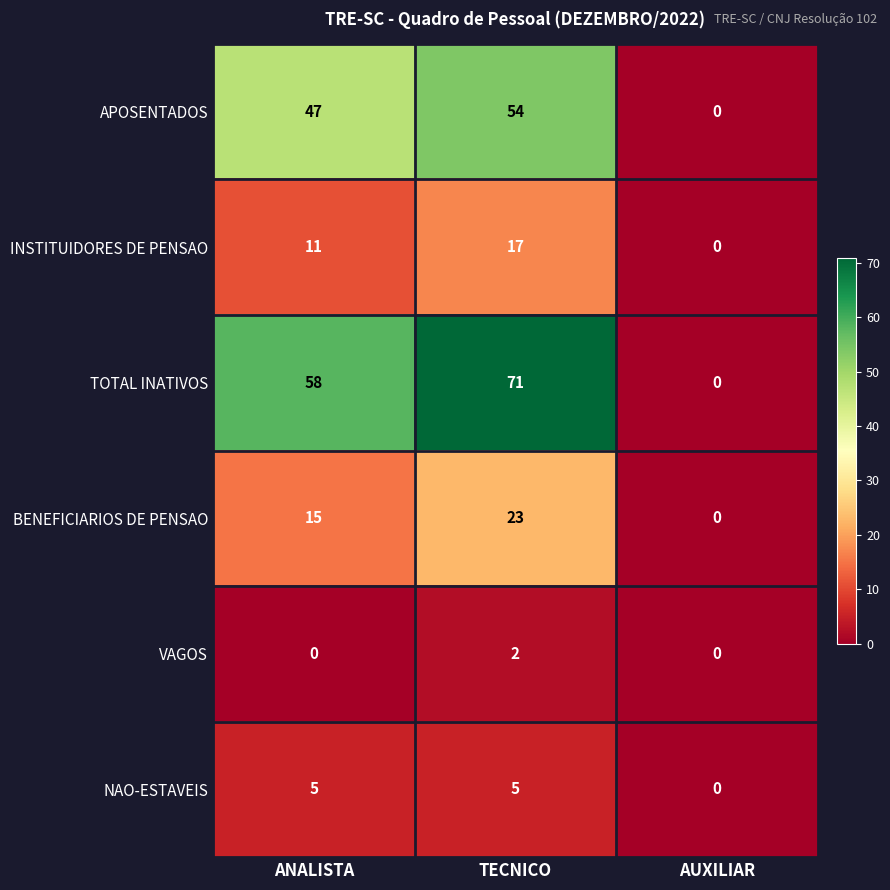

Which series changed the most between ANALISTA and TECNICO?

TOTAL INATIVOS